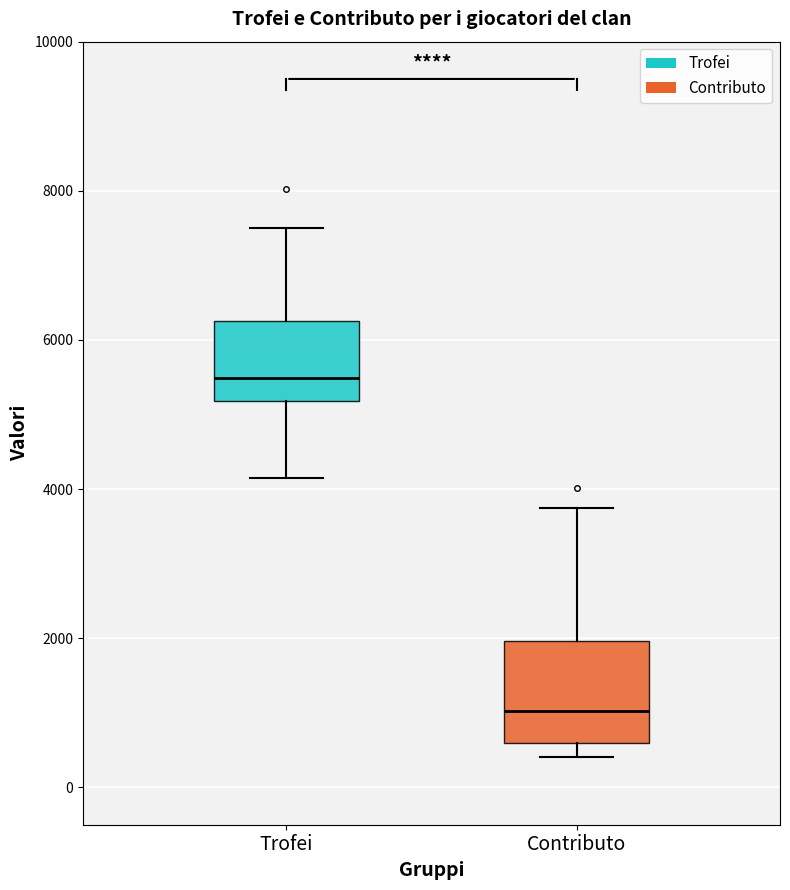

Where does the median line of the box for Contributo sit on the y-axis? The values are not printed on the chart, so give them approximately, as read against the axis.

1000